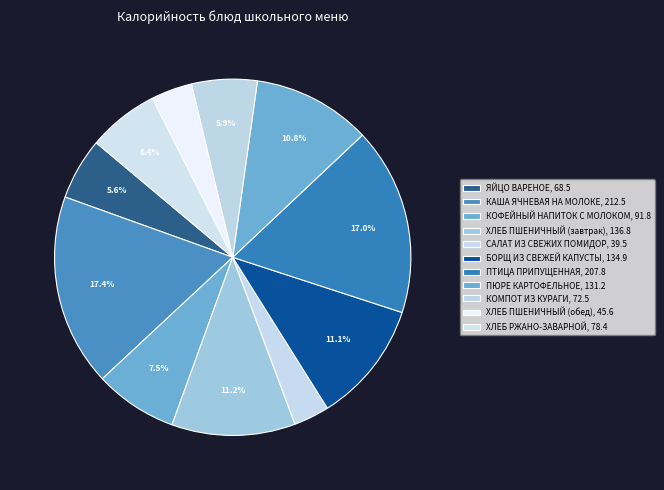

Does ЯЙЦО ВАРЕНОЕ account for over 50% of the chart?

No